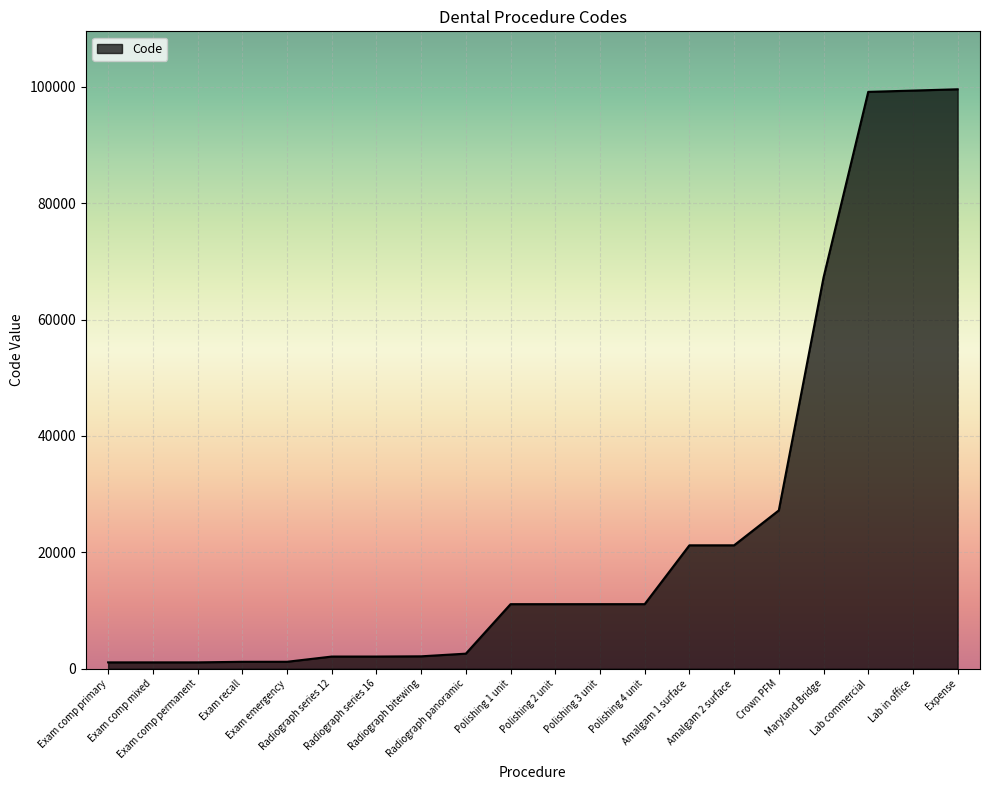

What is the maximum value shown in the chart?

99555